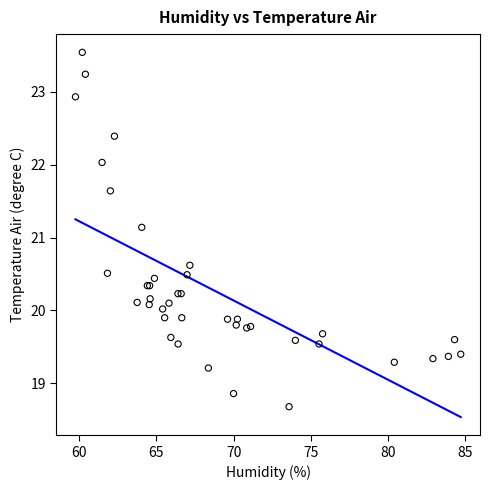

What Y value in the scatter plot is closest to 21?

21.1